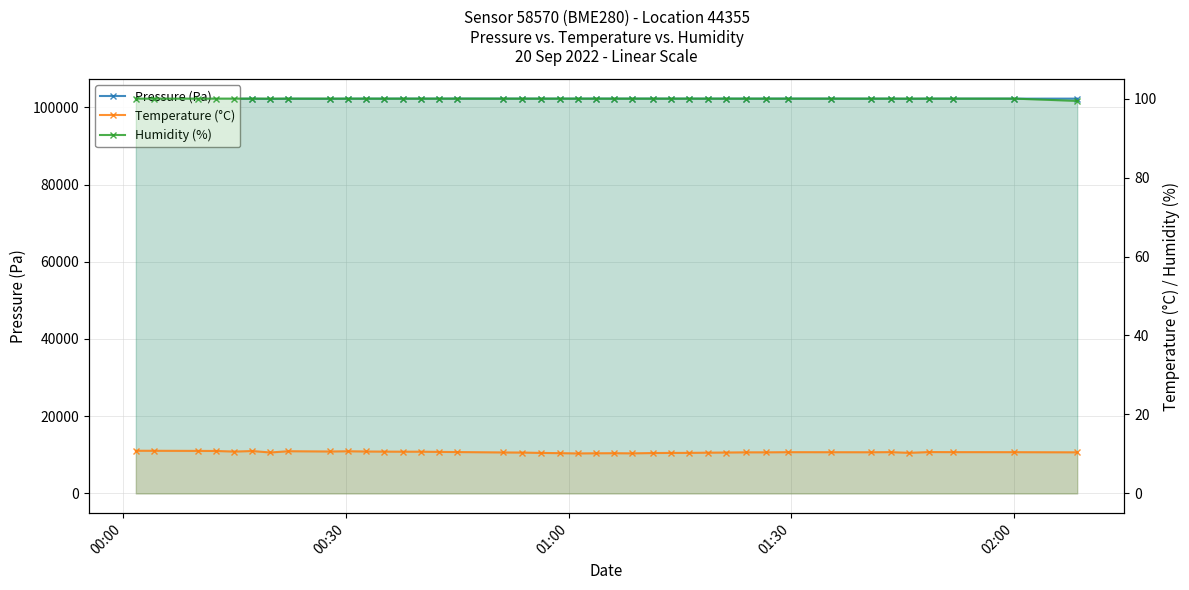

What is the difference between the maximum and minimum values in the Temperature (°C) series?

0.7